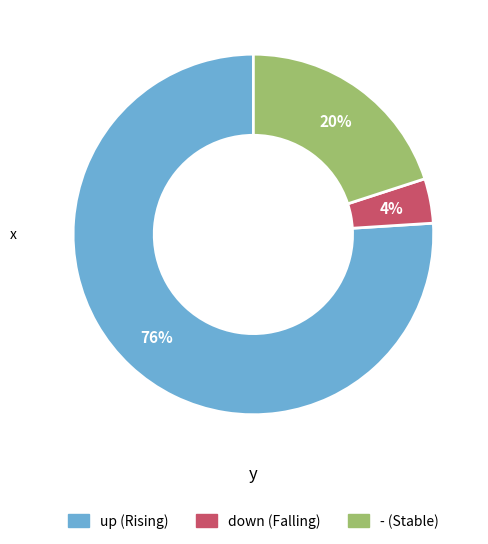

To the nearest percent, what percentage of the pie is up?

76%